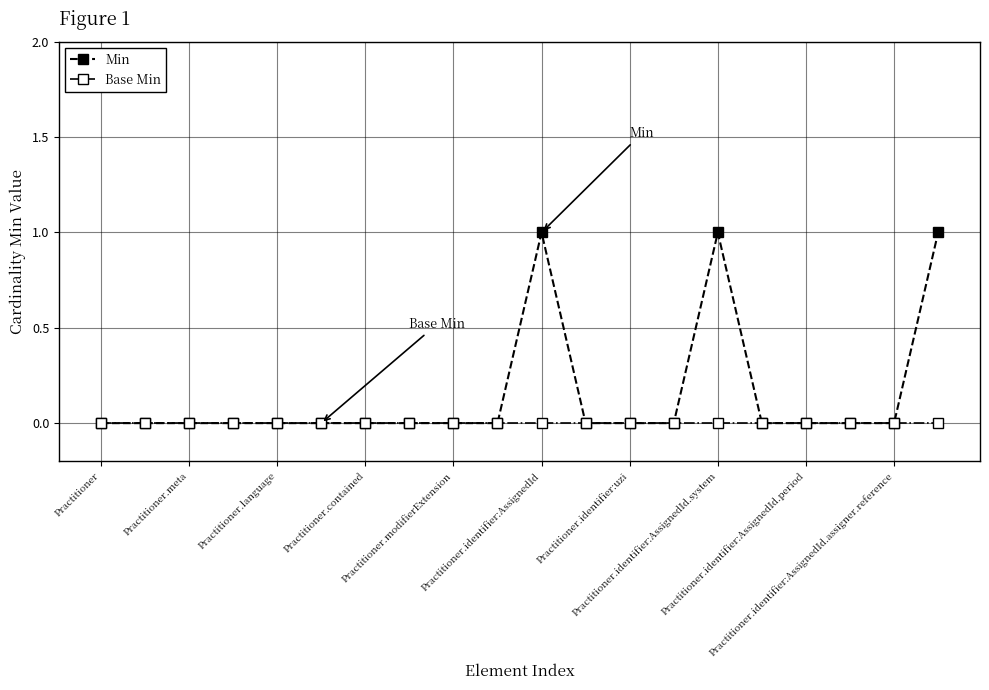

Rank the series by their average value, from lowest to highest.

Base Min, Min